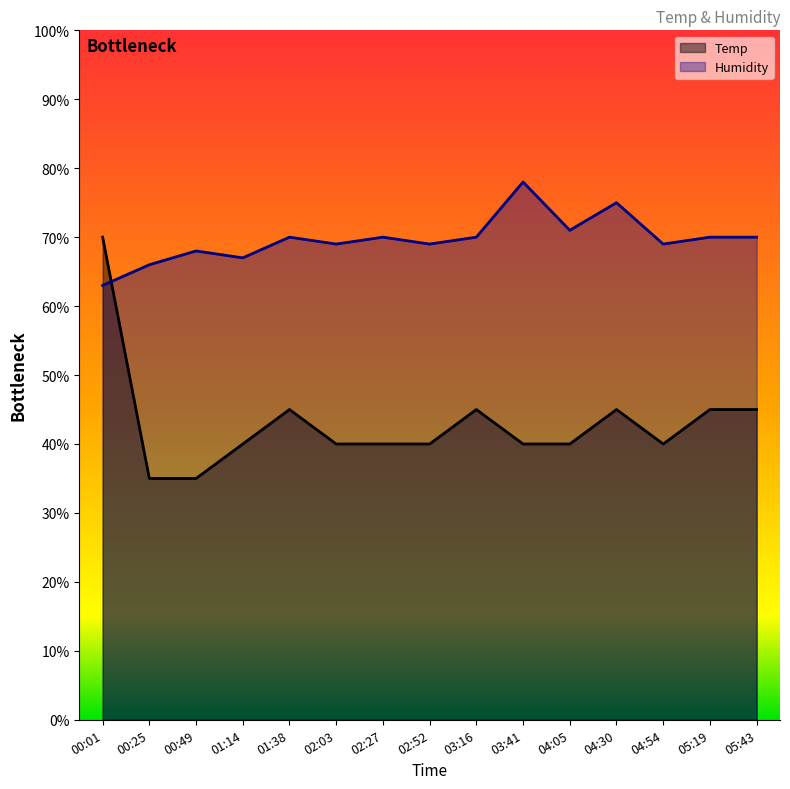

Reading right to left, extract all data points from this chart.

Temp: 45.0	45.0	40.0	45.0	40.0	40.0	45.0	40.0	40.0	40.0	45.0	40.0	35.0	35.0	70.0
Humidity: 70.0	70.0	69.0	75.0	71.0	78.0	70.0	69.0	70.0	69.0	70.0	67.0	68.0	66.0	63.0